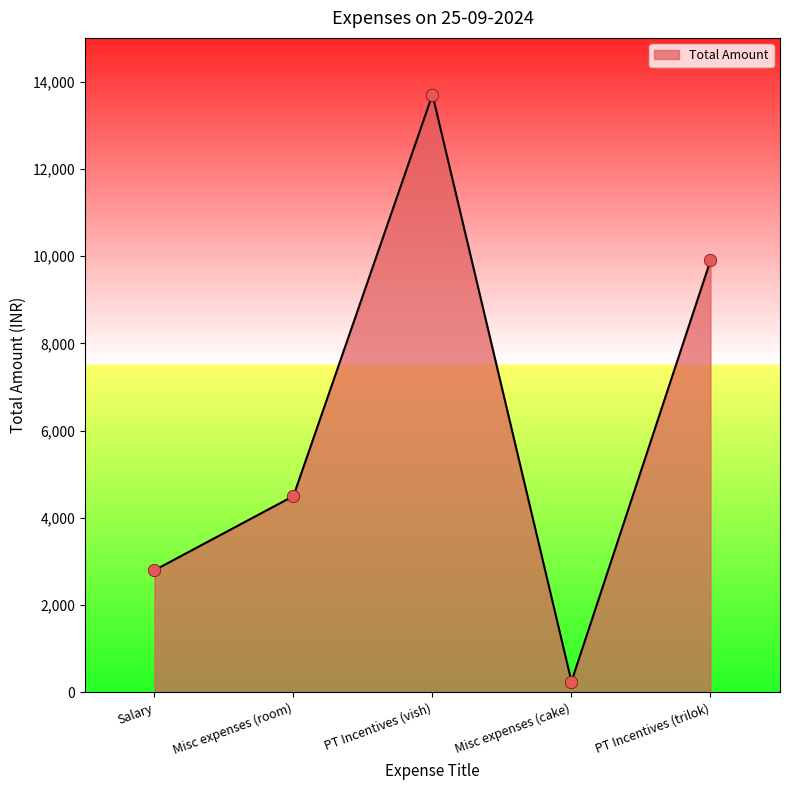

Which has a higher value, Misc expenses (cake) or Salary?

Salary